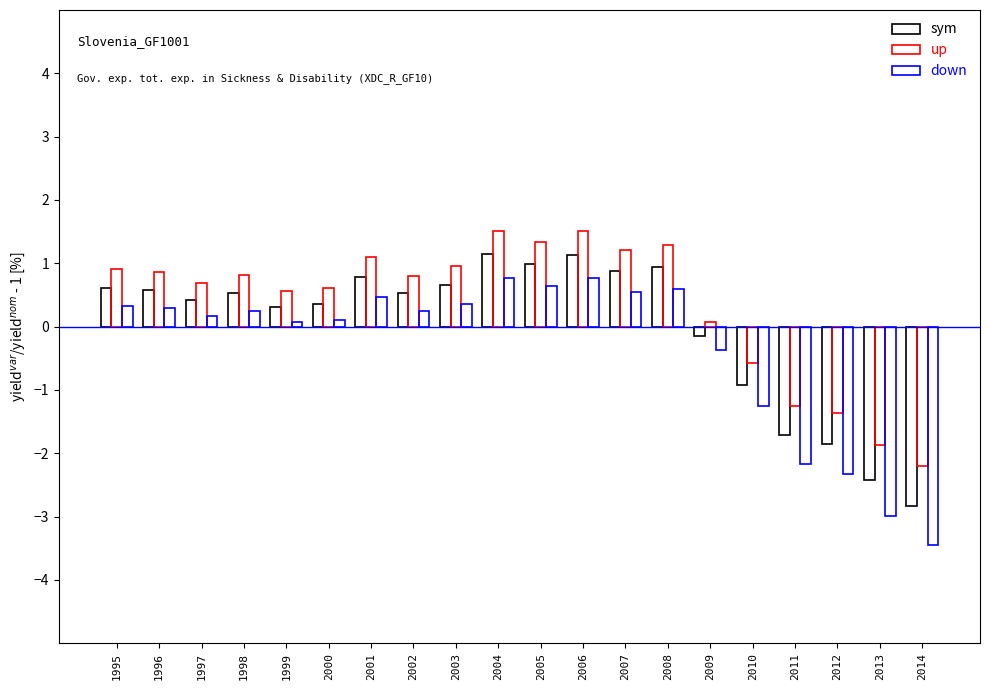

Is the value of up at 2007 greater than the value of sym at 2002?

Yes